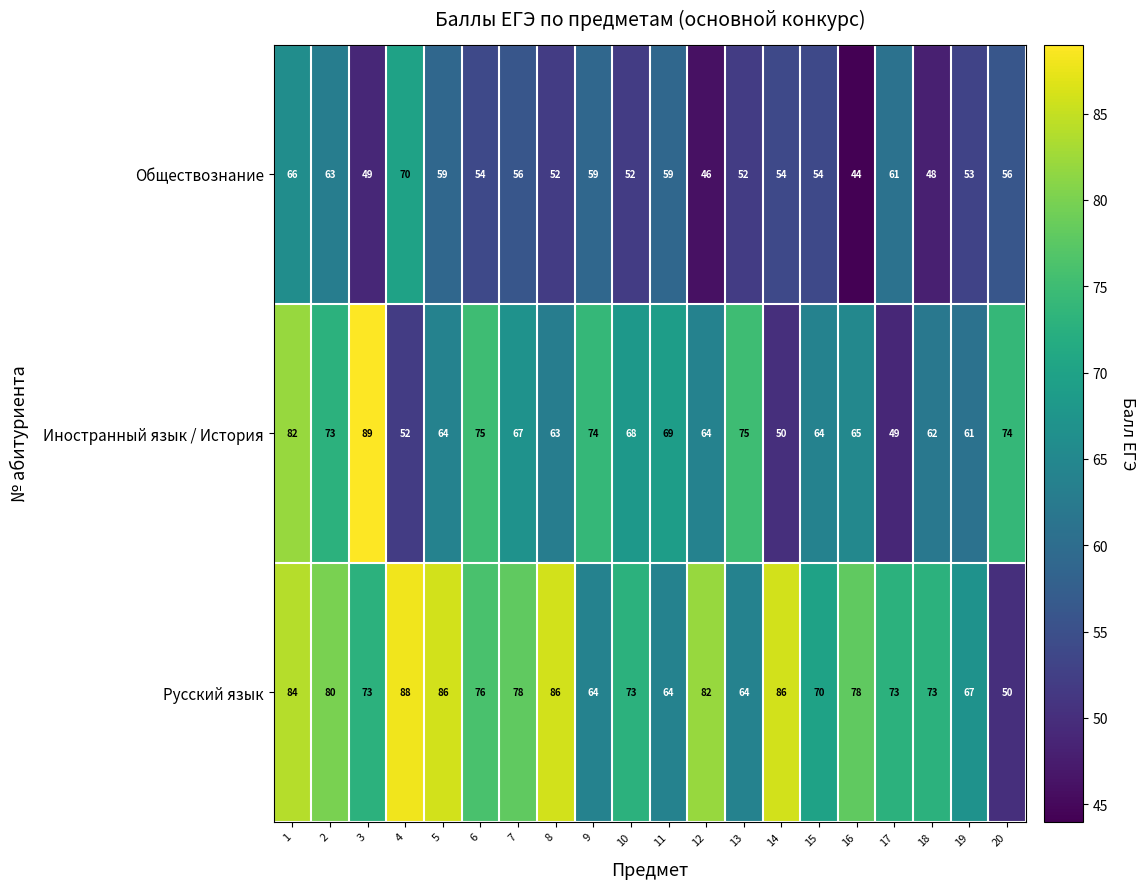

What is the difference between the maximum and minimum values in the Русский язык series?

38